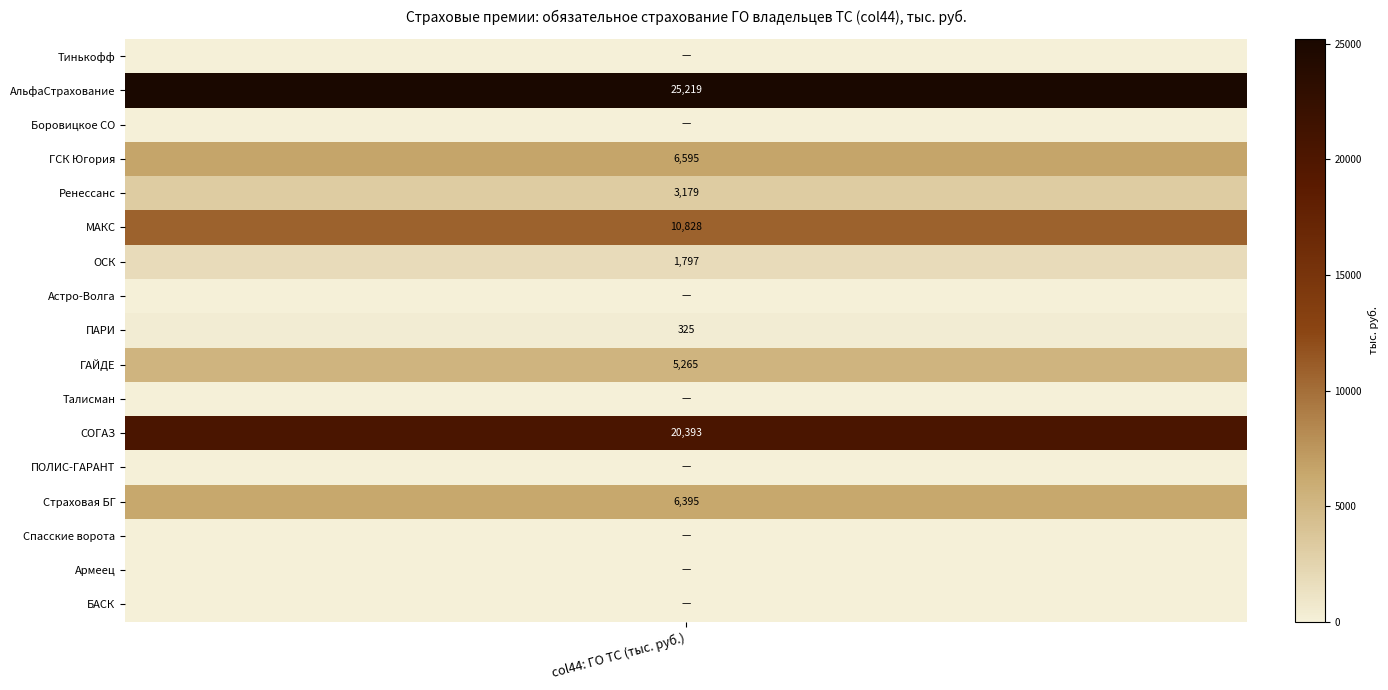

At how many categories does at least one series exceed 2371?

1